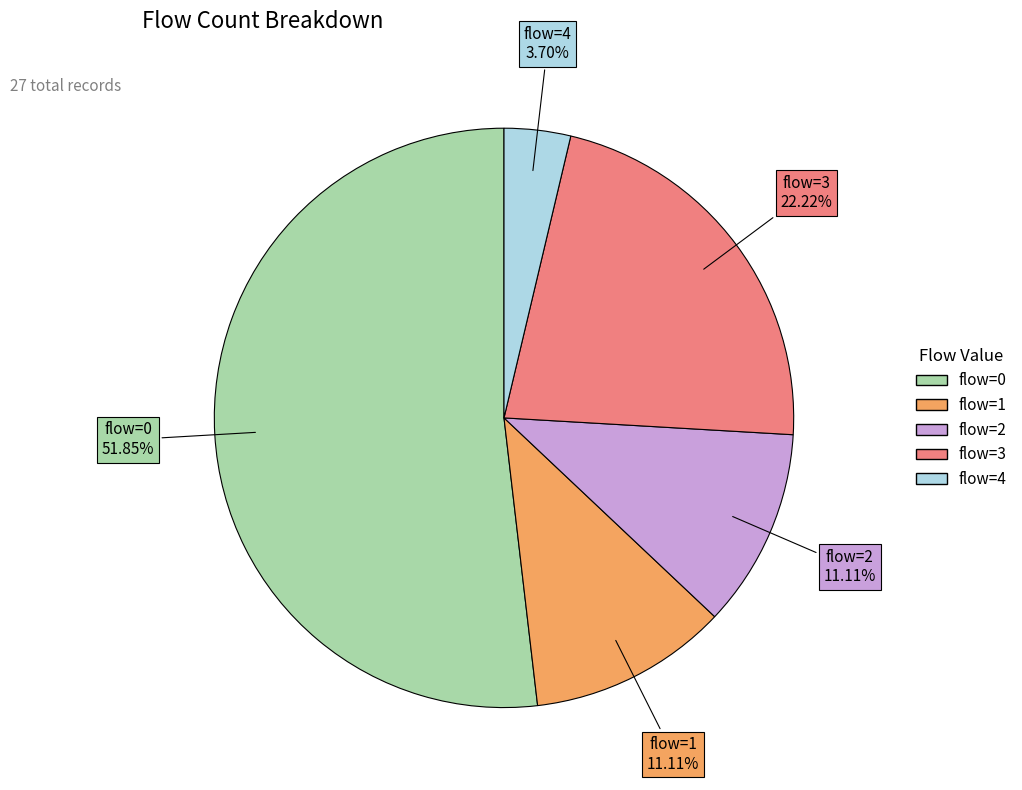

Does any single category account for the majority?

Yes